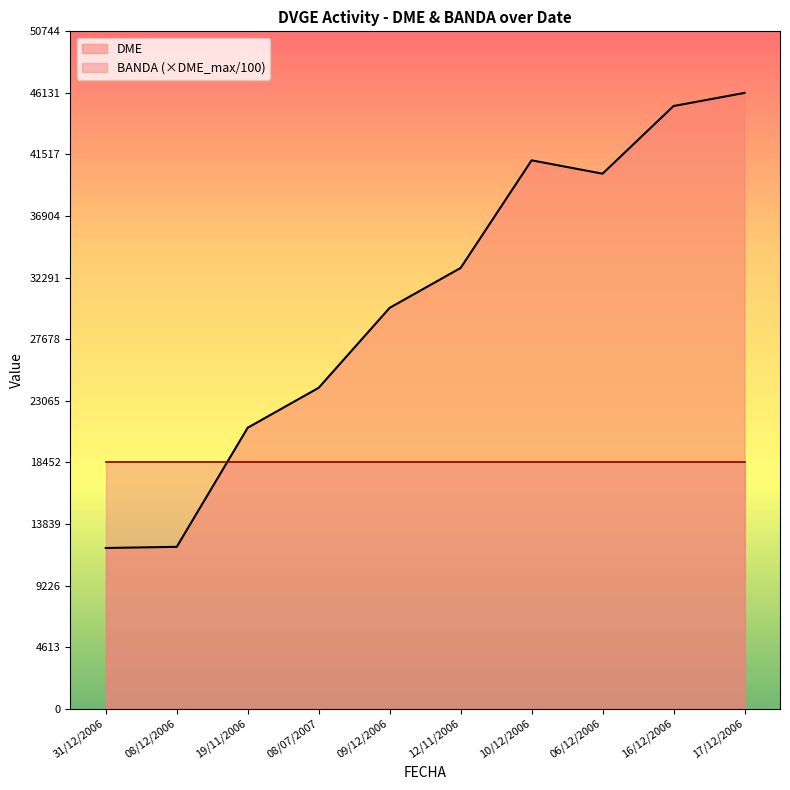

Rank the categories by value from lowest to highest.

31/12/2006, 08/12/2006, 19/11/2006, 08/07/2007, 09/12/2006, 12/11/2006, 06/12/2006, 10/12/2006, 16/12/2006, 17/12/2006